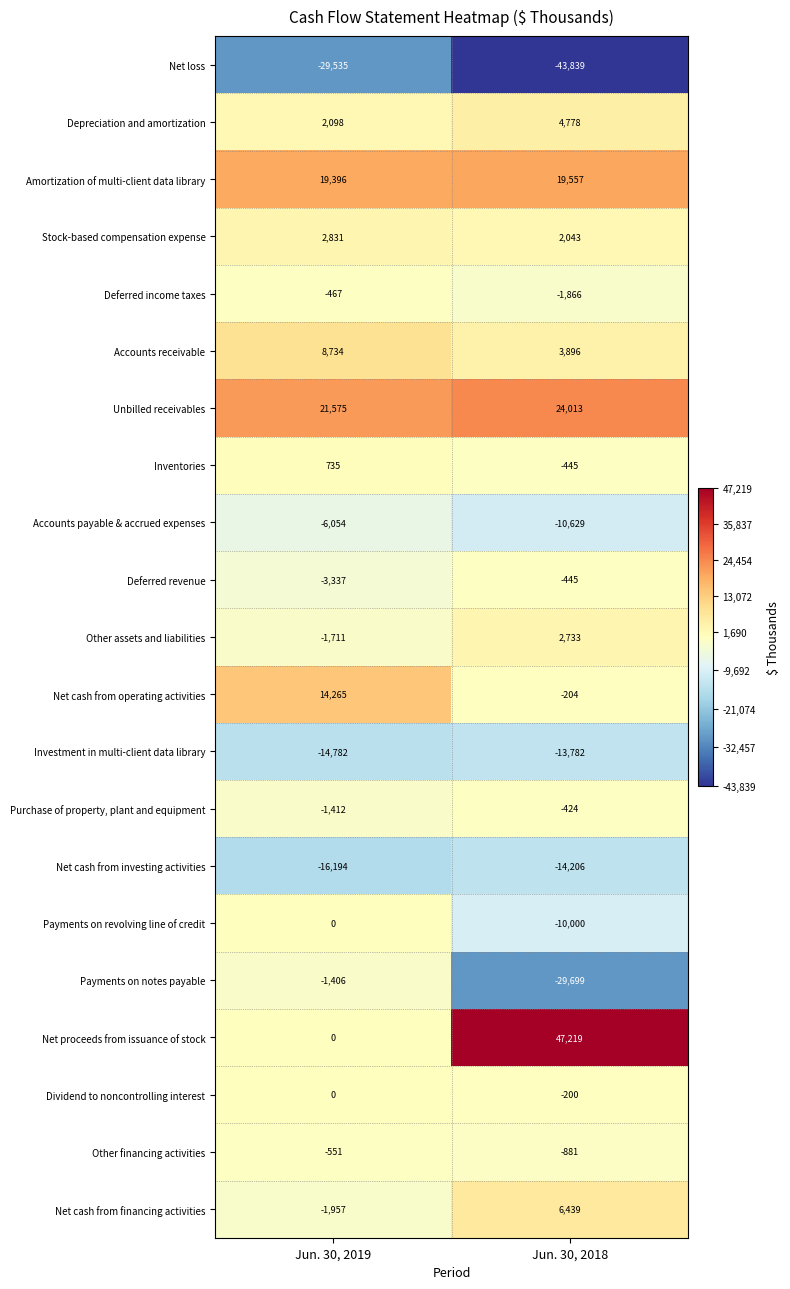

Which category has the highest value across all series?

Jun. 30, 2018